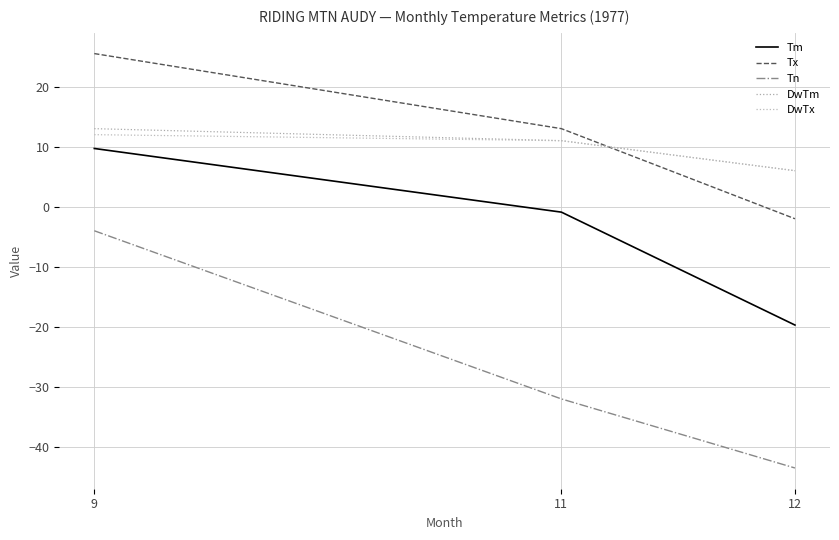

Rank the series at 12 from highest to lowest value.

DwTm, DwTx, Tx, Tm, Tn